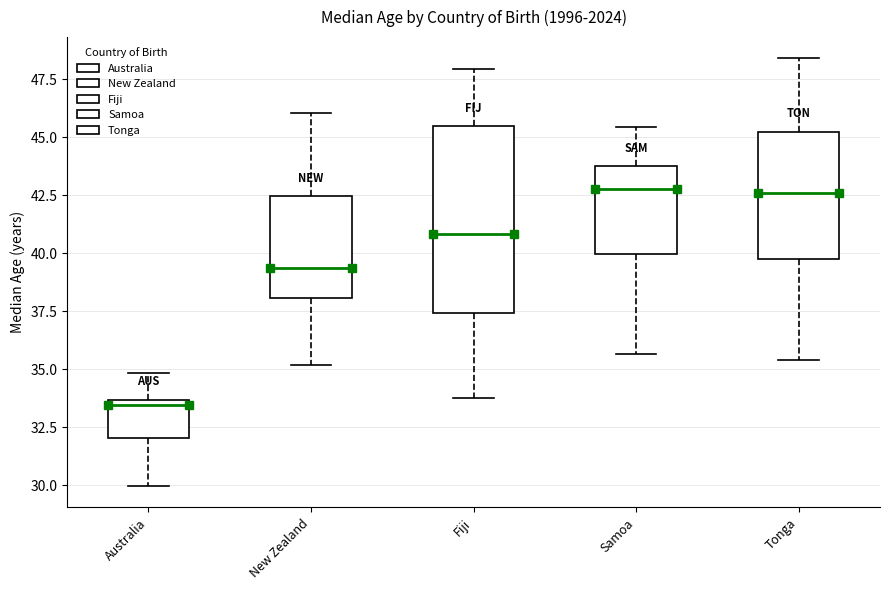

Reading left to right, read every box against the y-axis: the position of its median line, the range the box covers, and the ends of its whiskers. The values are not printed on the chart, so give them approximately, as read against the axis.

Australia: median 33.5 (just below the box's upper edge), box 32.0 to 33.5, whiskers 30.0 to 35.0
New Zealand: median 39.5, box 38.0 to 42.5, whiskers 35.0 to 46.0
Fiji: median 41.0, box 37.5 to 45.5, whiskers 34.0 to 48.0
Samoa: median 43.0, box 40.0 to 44.0, whiskers 35.5 to 45.5
Tonga: median 42.5, box 40.0 to 45.0, whiskers 35.5 to 48.5